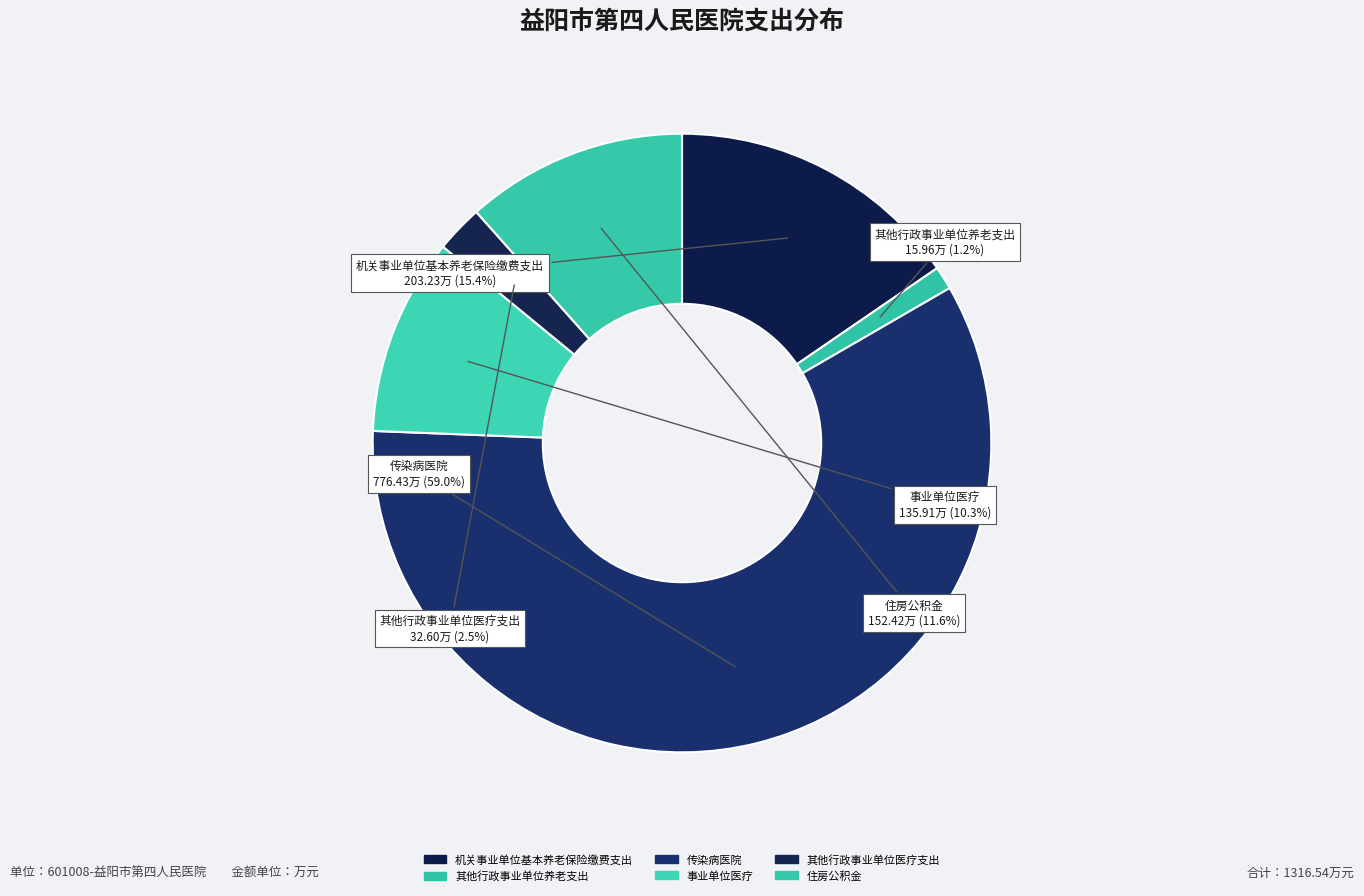

Count the number of slices in the pie.

6